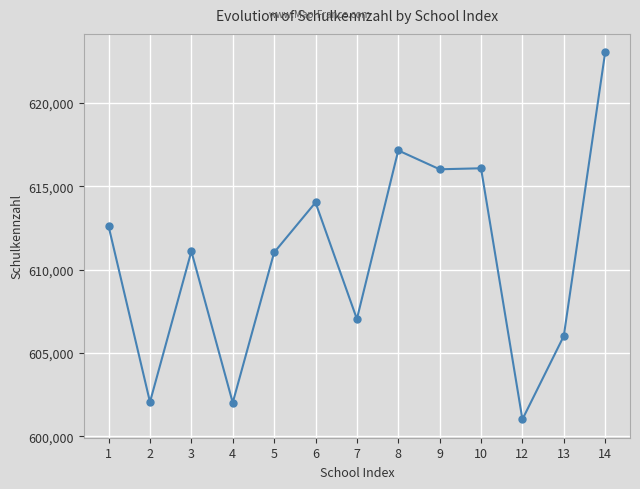

What is the ratio of the value at 12 to the value at 10?

1.0